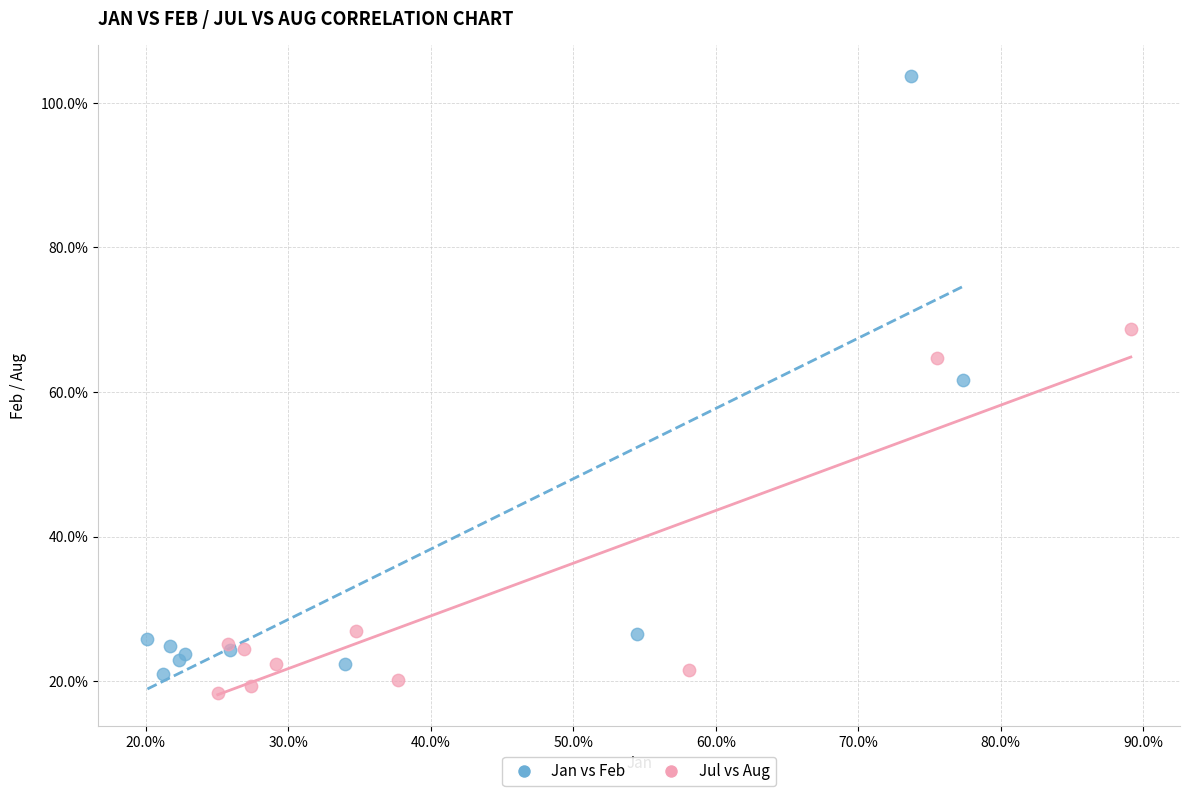

Which series contains the lowest Y value?

Jul vs Aug